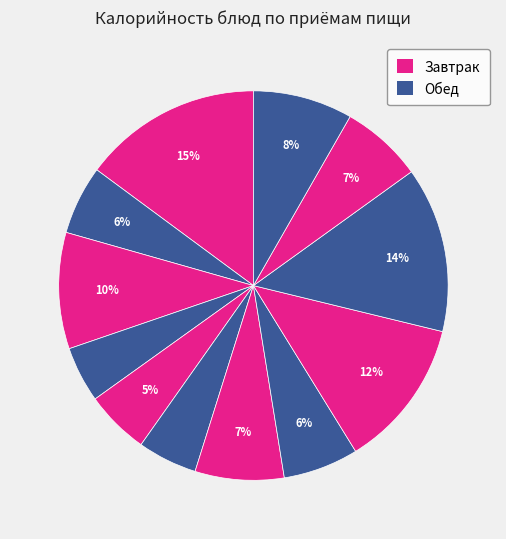

Rank the categories by value from highest to lowest.

Каша рисовая молочная, Макароны отв., Гуляш, Хлеб пшеничный (завтрак), Хлеб пшеничный (обед), Салат из свеклы с яблоками, Компот, Щи из св капусты, Чай сладкий, Сыр порциями, Яблоки, Яйцо отварное